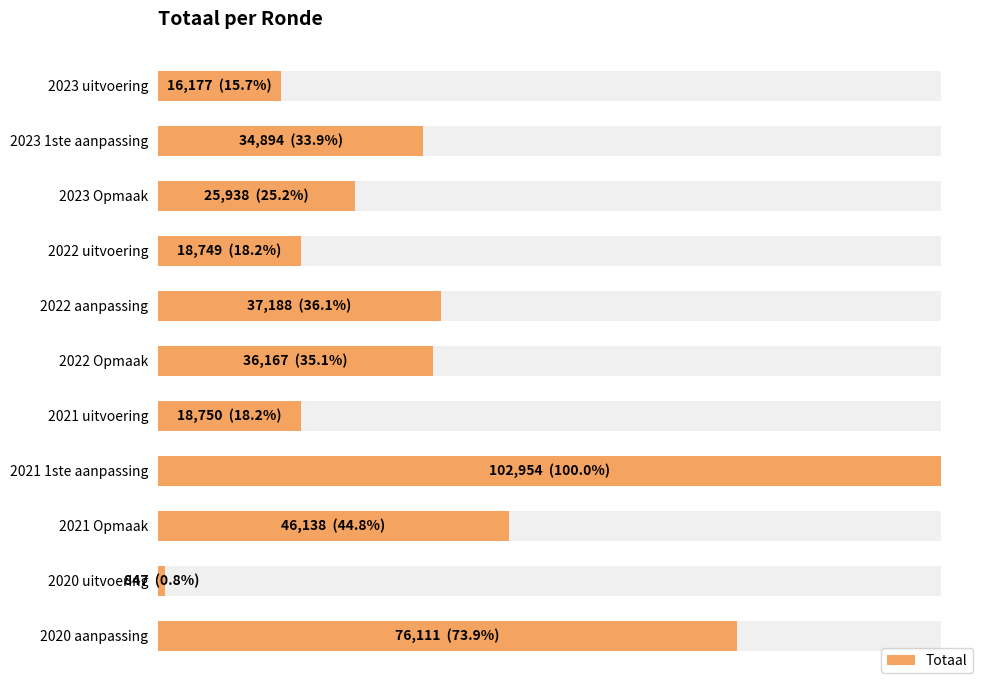

What is the smallest value displayed?

847